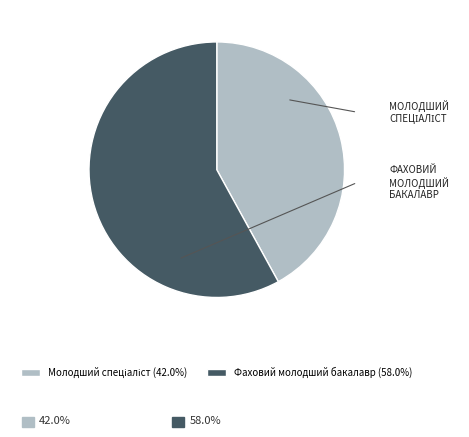

How many slices are in this pie chart?

2